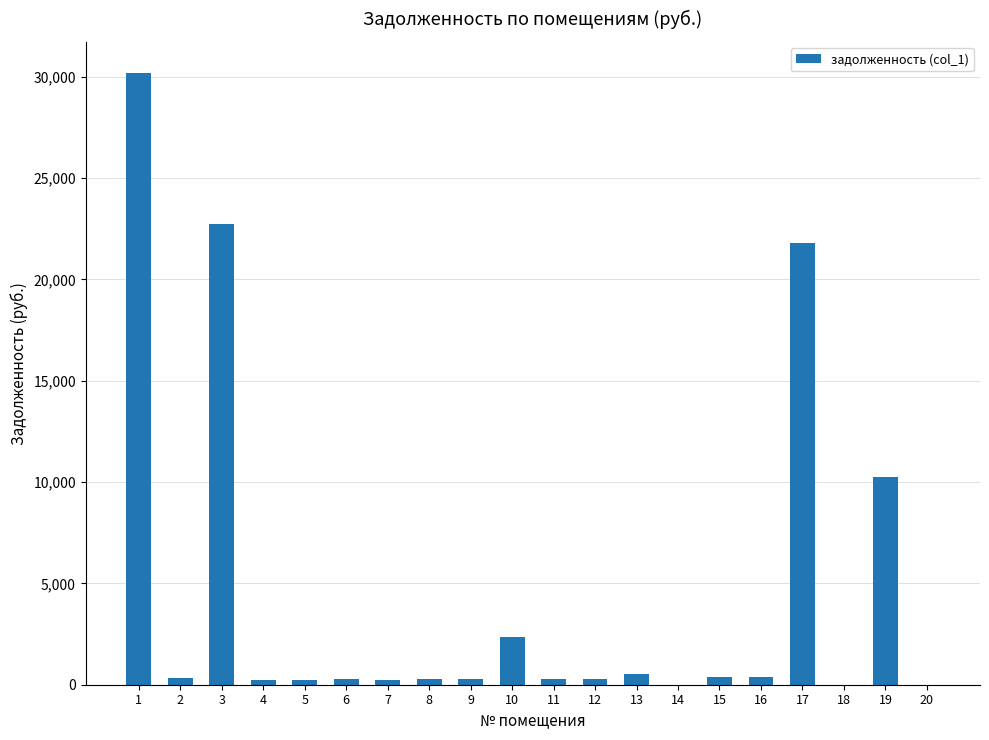

How many data points does each series have?

20